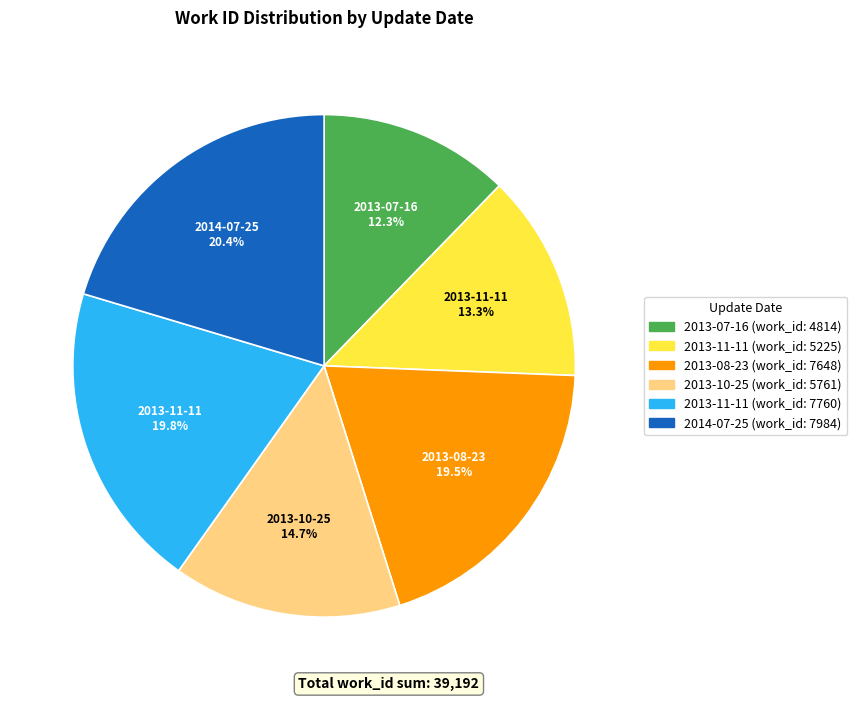

Does any single category account for the majority?

No